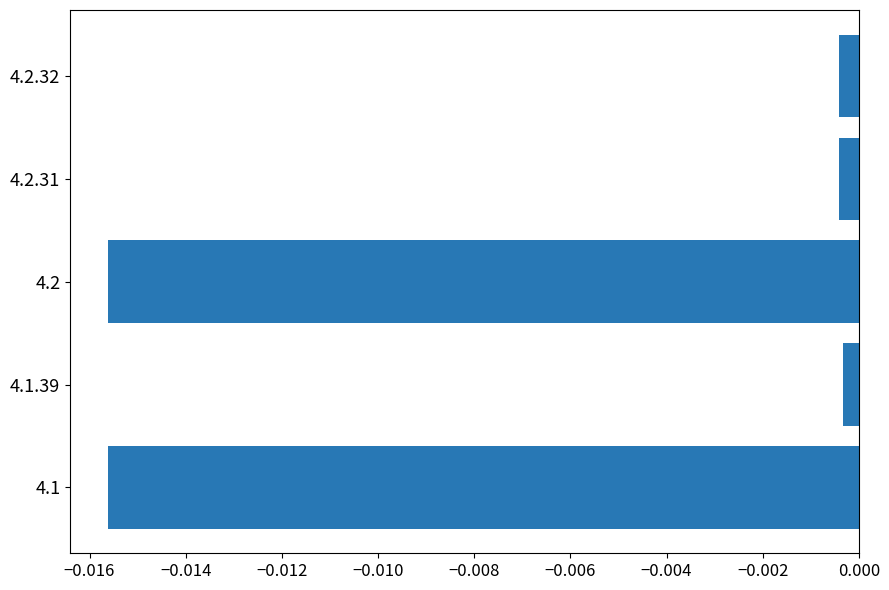

How many distinct data groups are displayed?

1